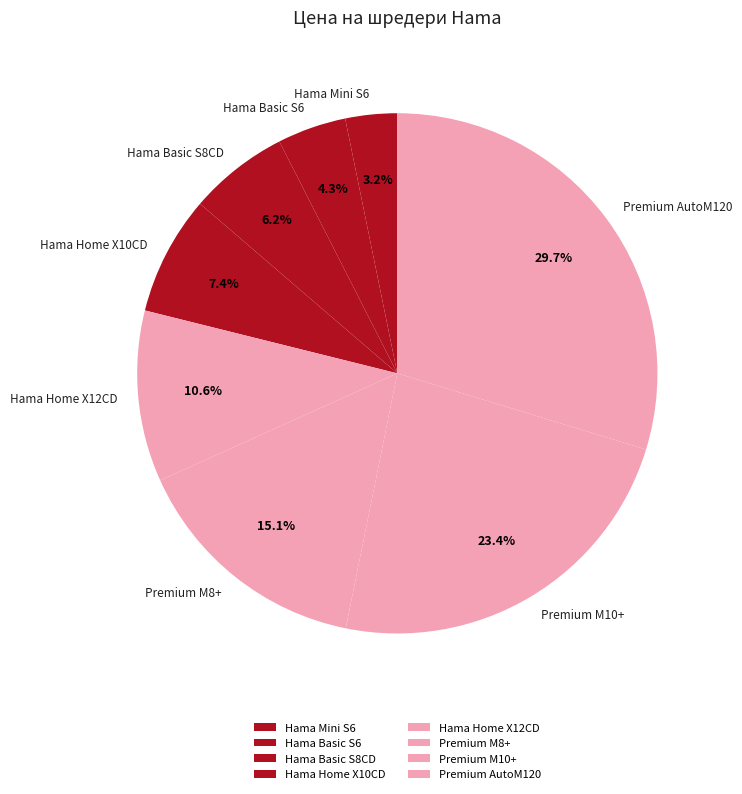

Which has a higher value, Premium AutoM120 or Hama Mini S6?

Premium AutoM120